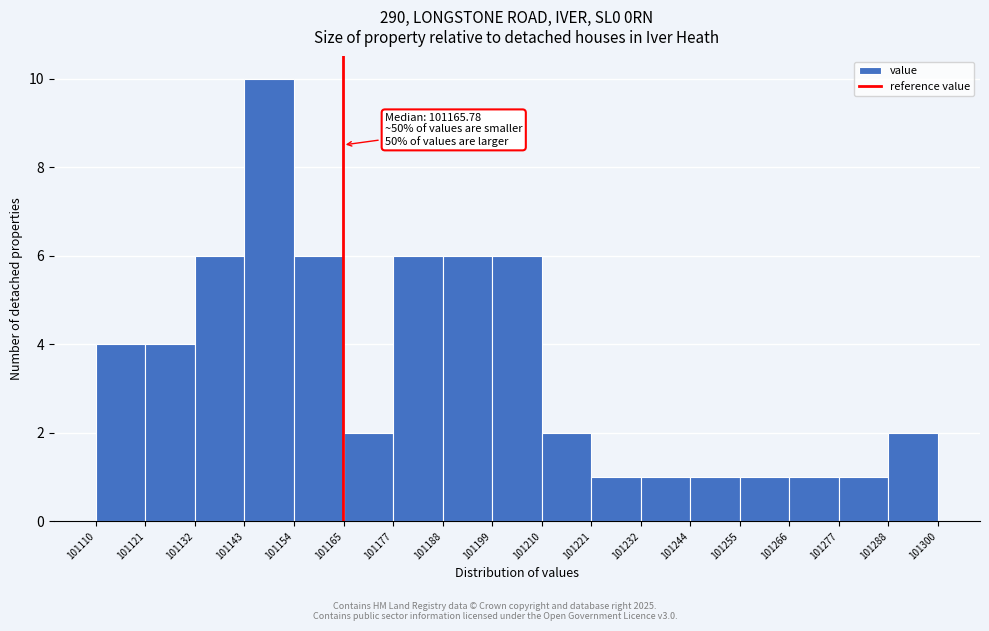

Over which range of the x-axis is the bar tallest?

101143 to 101154